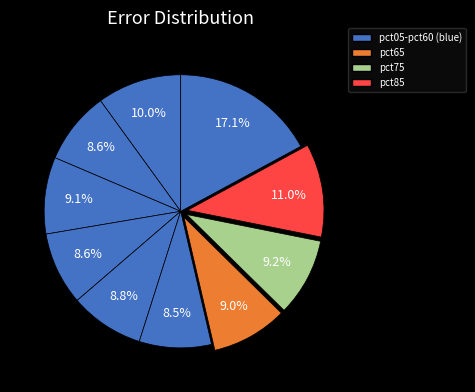

Count the number of slices in the pie.

10